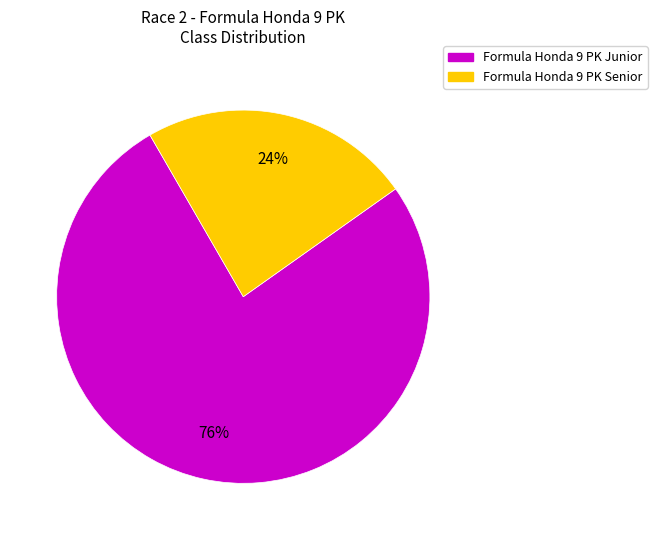

Is the sum of Formula Honda 9 PK Senior and Formula Honda 9 PK Junior greater than half?

Yes